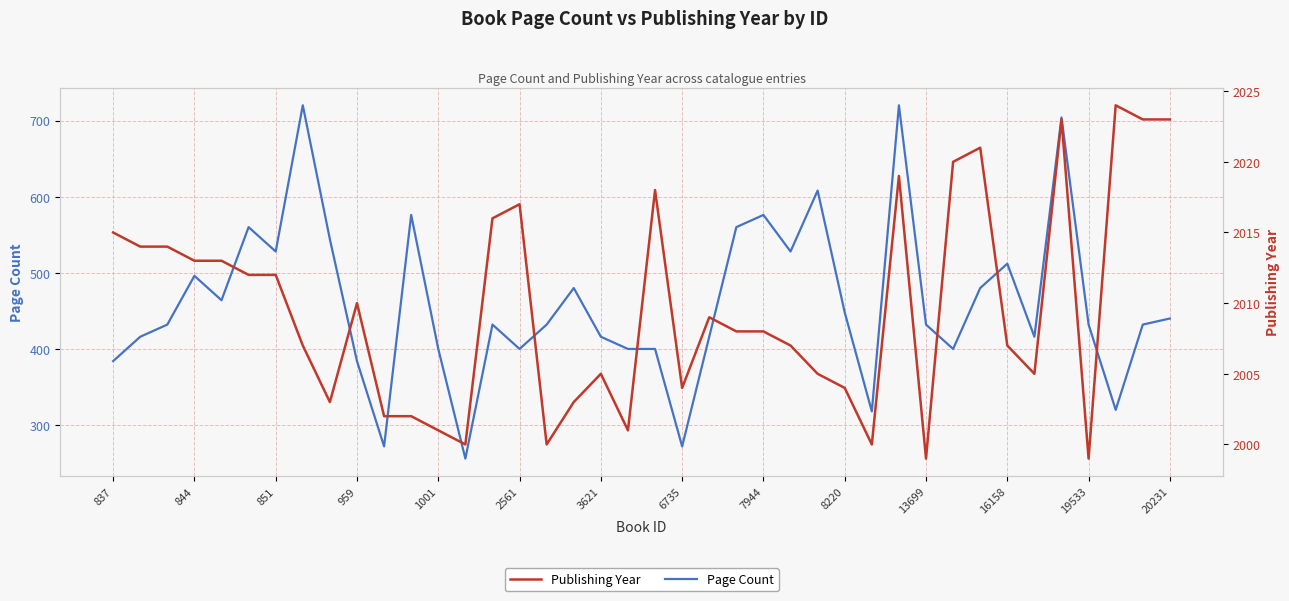

Does the chart have visible grid lines?

Yes